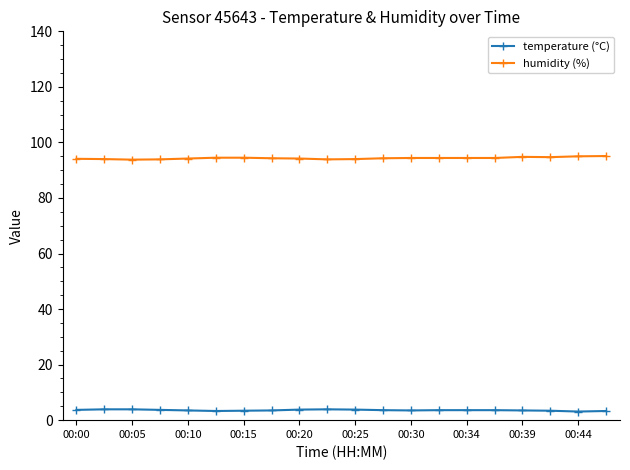

How many data points does each series have?

20